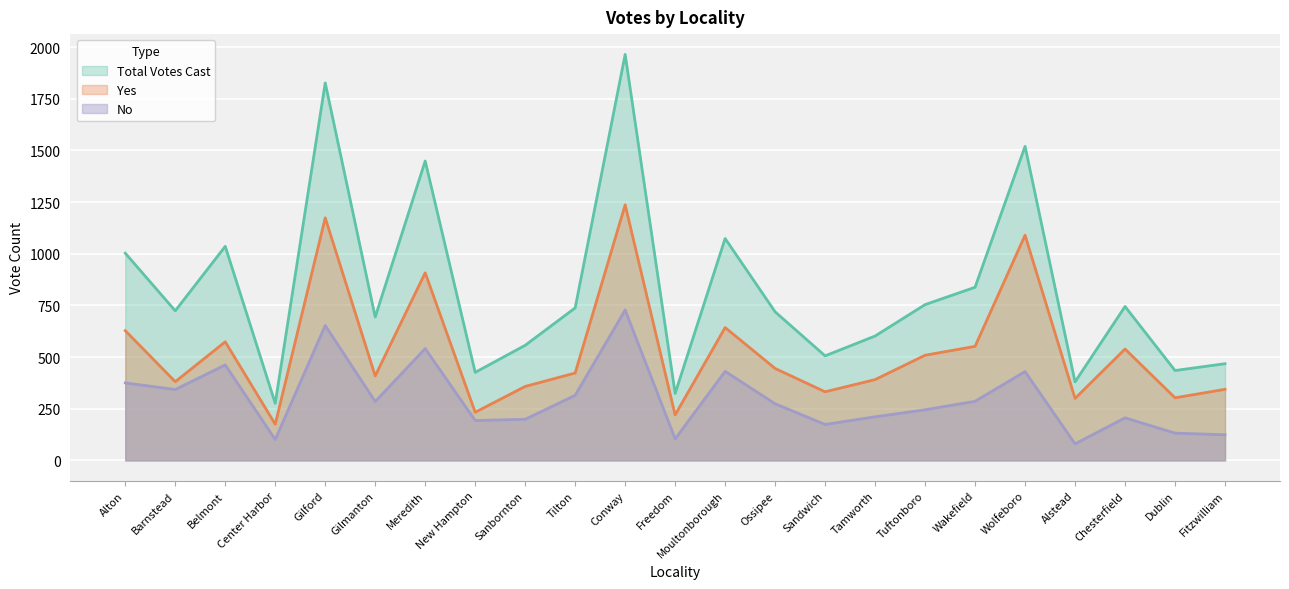

What is the lowest value of the No series?

80